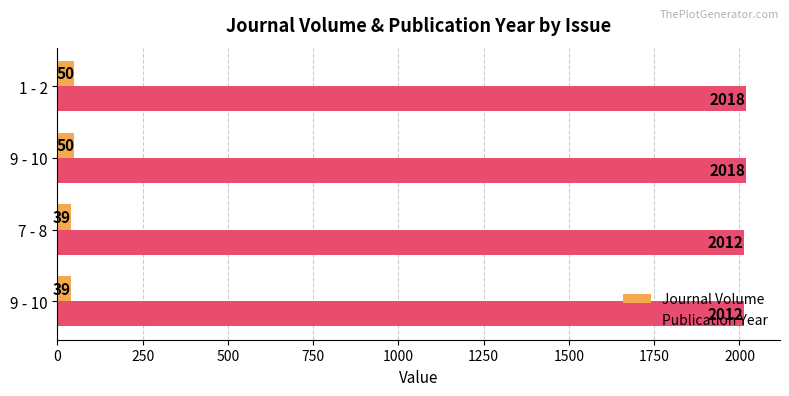

Which series has the largest total across all categories?

Publication Year